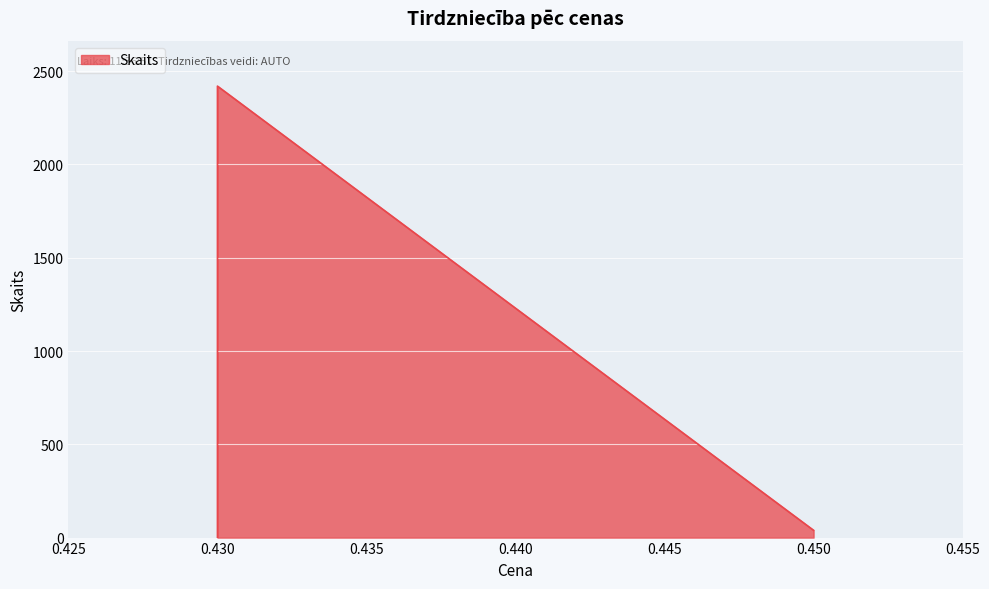

How many values are below 39?

1